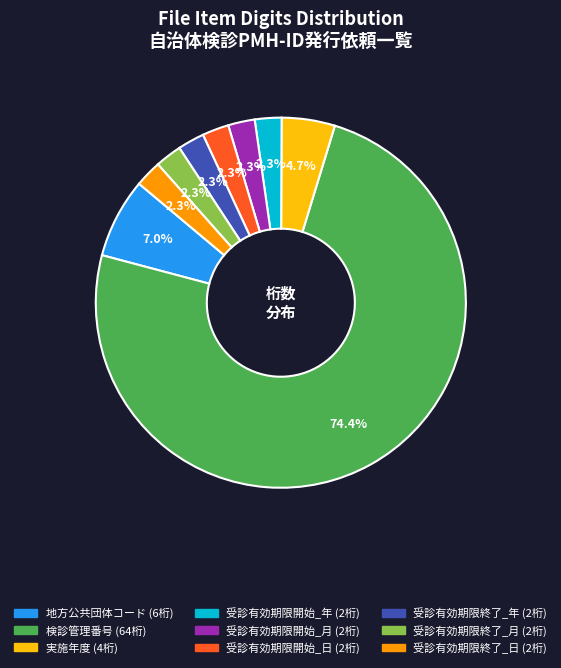

Which category has the biggest portion of the pie?

検診管理番号